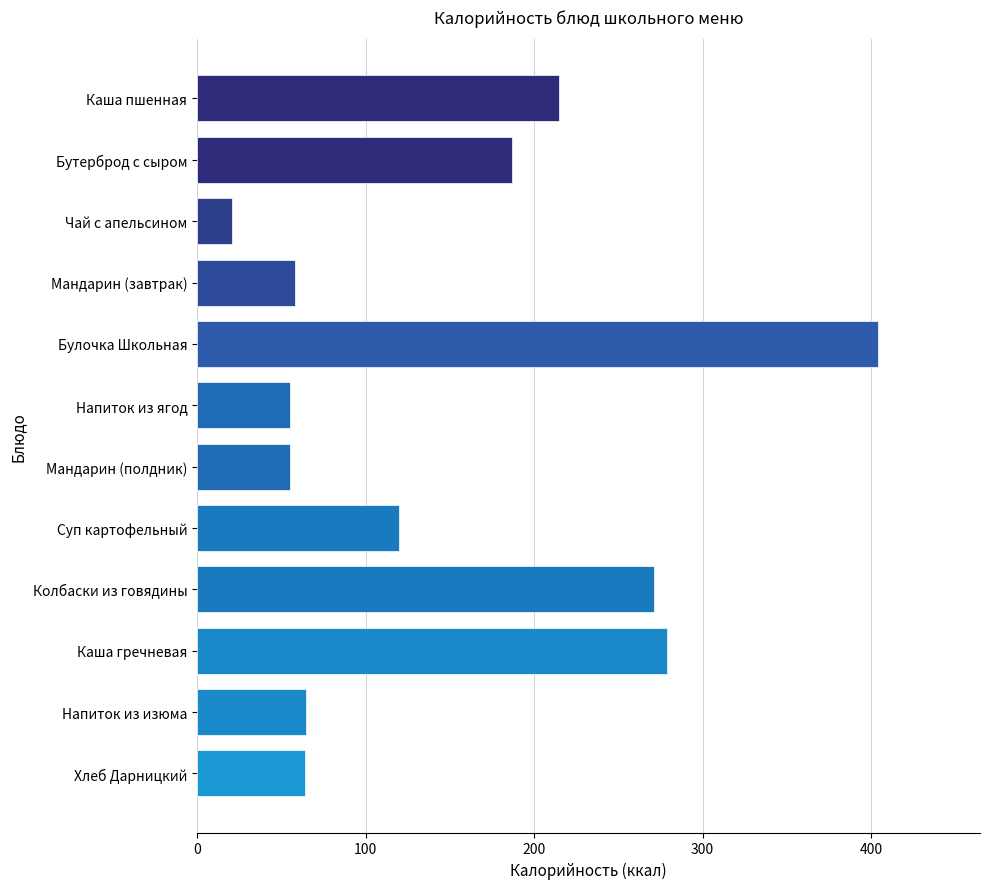

How many bars are there in total?

12